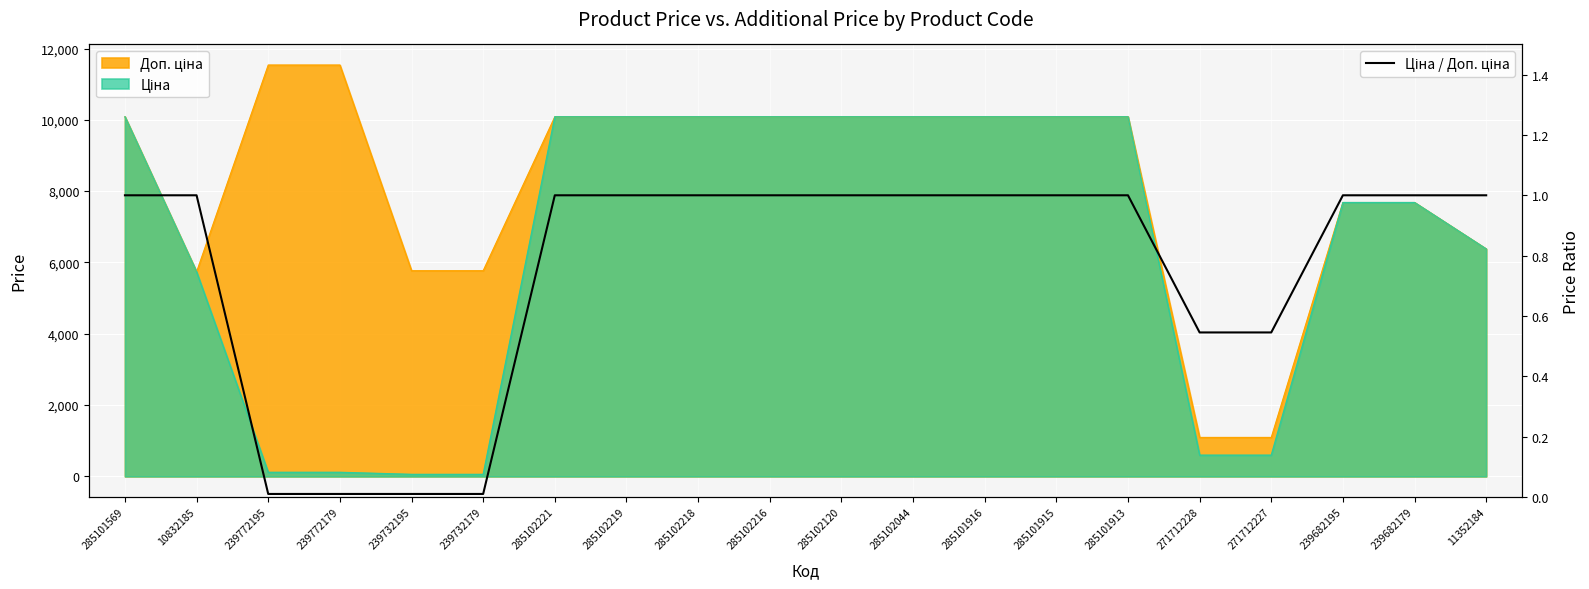

What is the sum of all values?

15.1